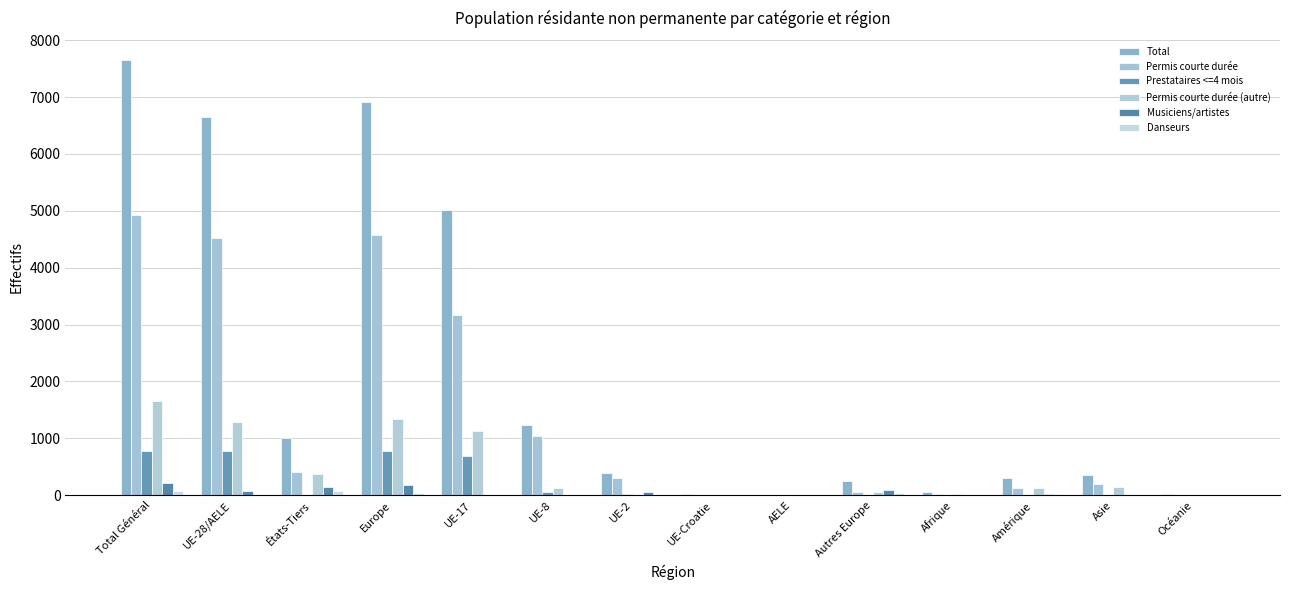

What is the average value of the Permis courte durée series?

1384